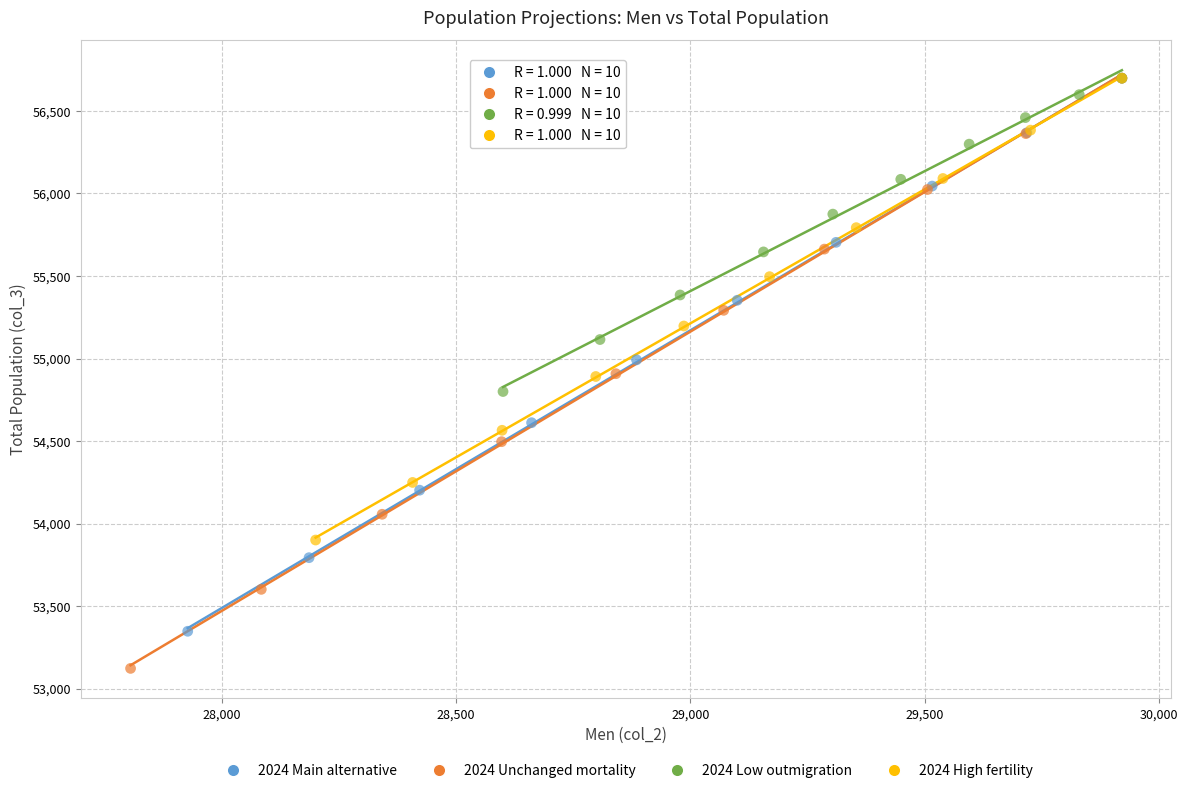

Which series has the largest Y range (max minus min)?

2024 Unchanged mortality